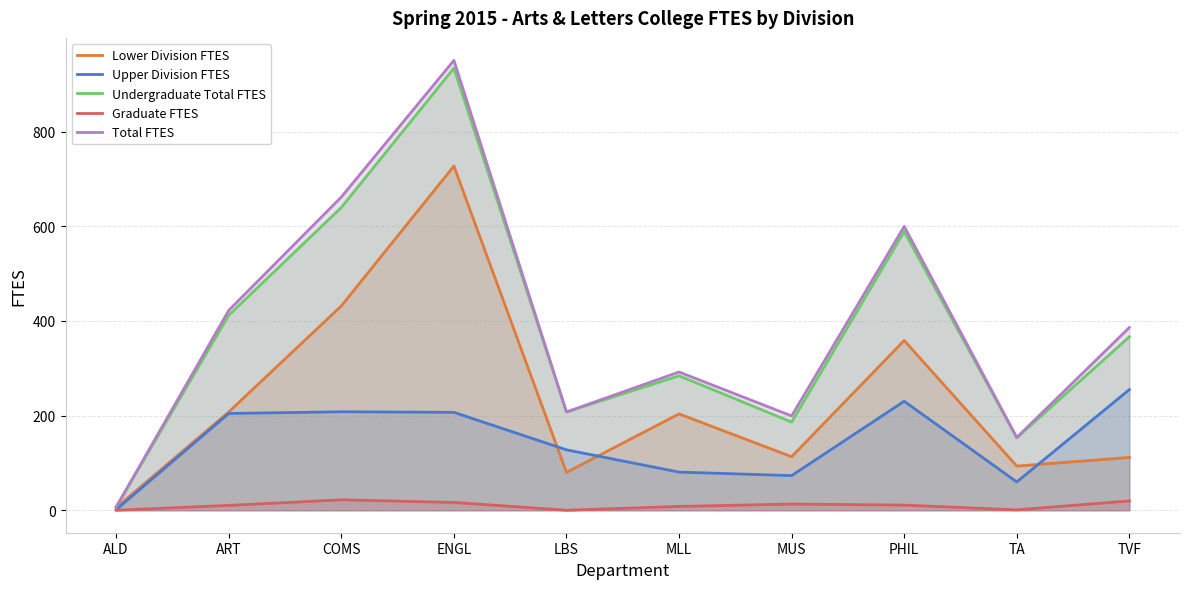

True or false: Total FTES has a value of 414.0 at MLL.

False